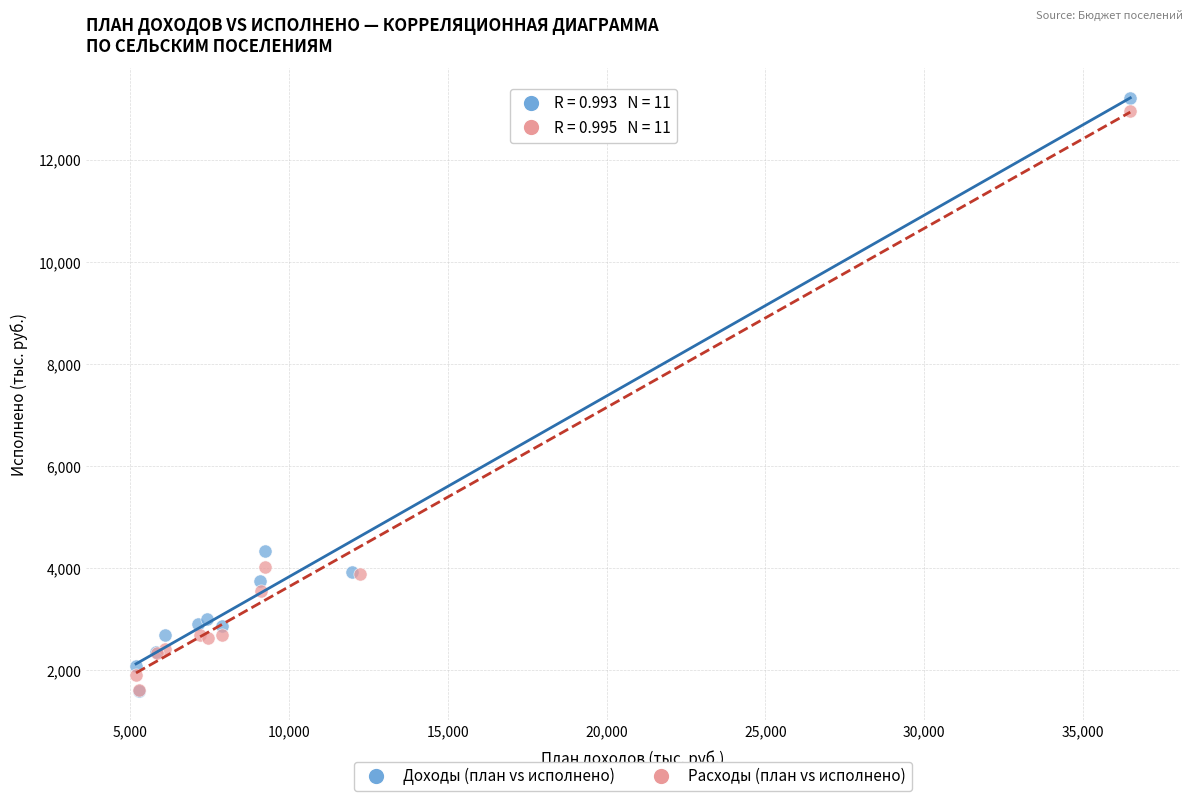

Which series reaches the maximum Y coordinate?

Доходы (план vs исполнено)